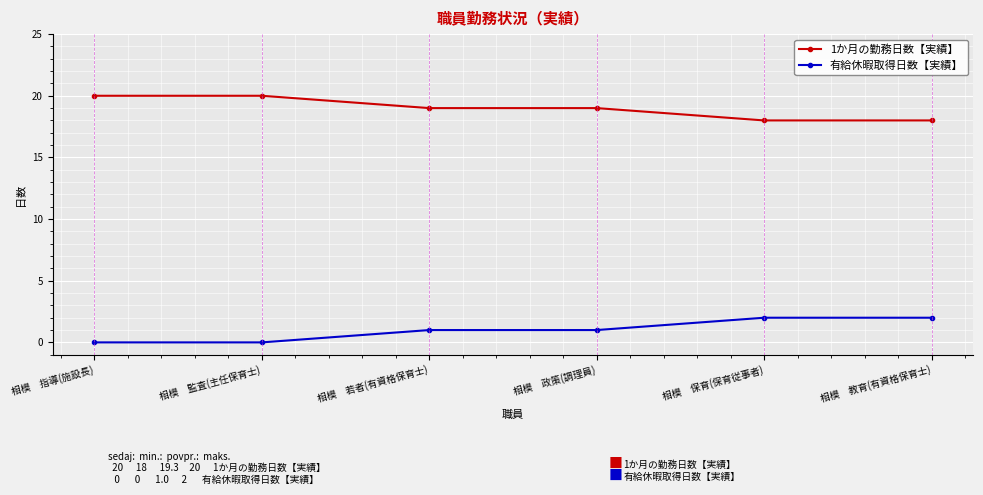

Rank the series by their average value, from lowest to highest.

有給休暇取得日数【実績】, 1か月の勤務日数【実績】